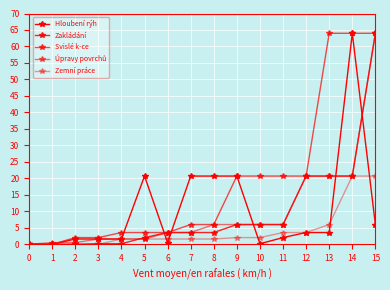

How many values in the Hloubení rýh series are below 3?

8